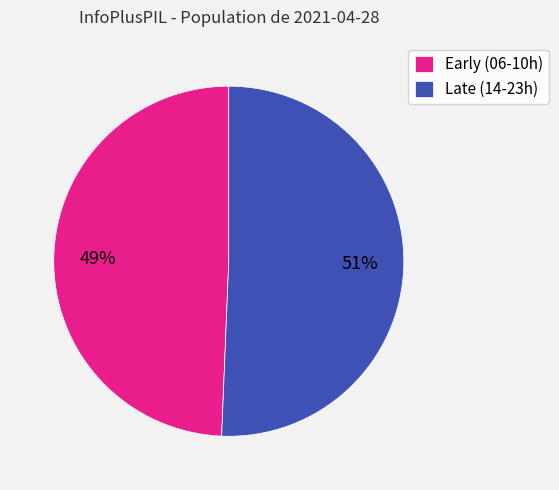

To the nearest percent, what is the combined percentage of Early (06-10h) and Late (14-23h)?

100%